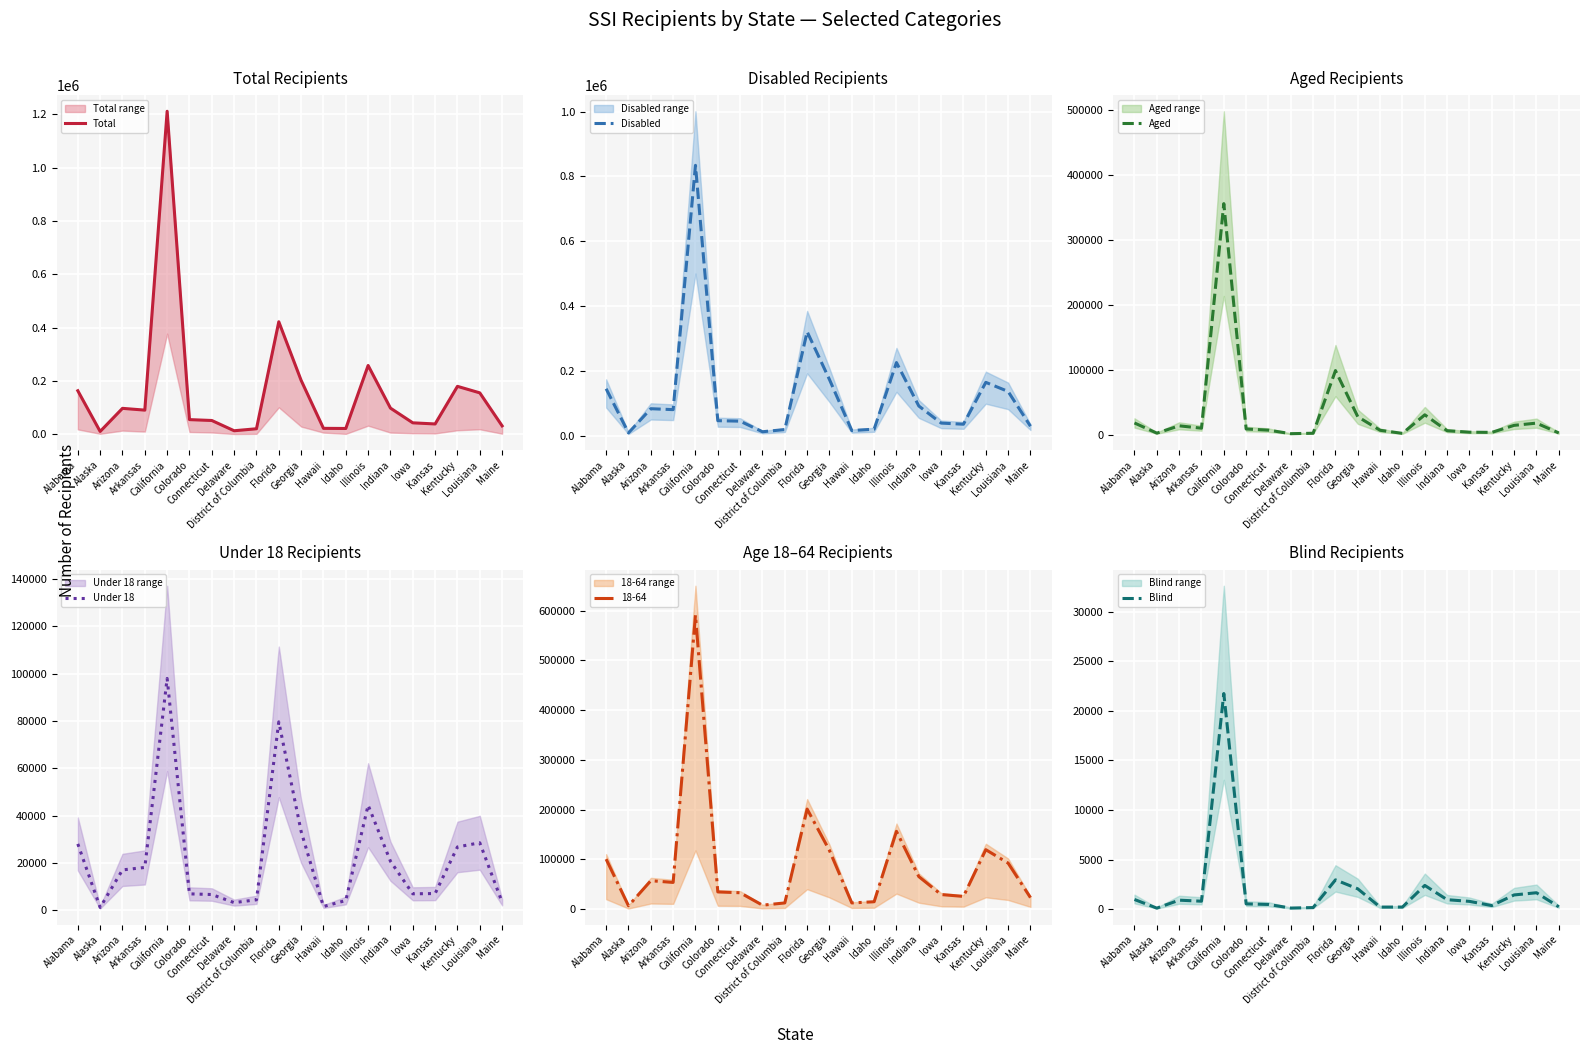

The value of Total at Delaware is 9189. True or false?

False